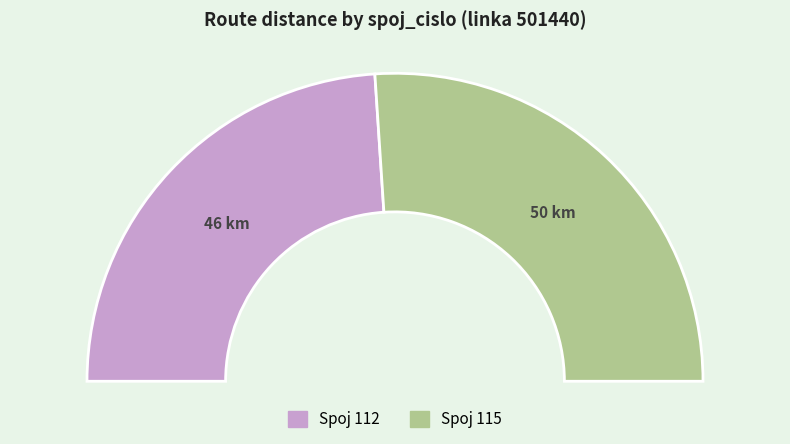

To the nearest percent, what is the difference between the 112 and 115 slice percentages?

4%